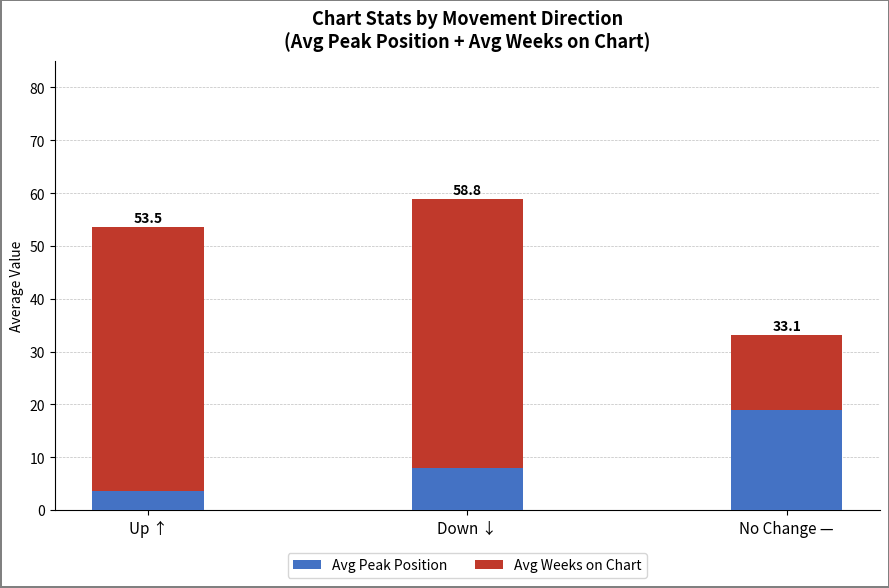

At which label does Avg Peak Position reach its minimum?

Up ↑